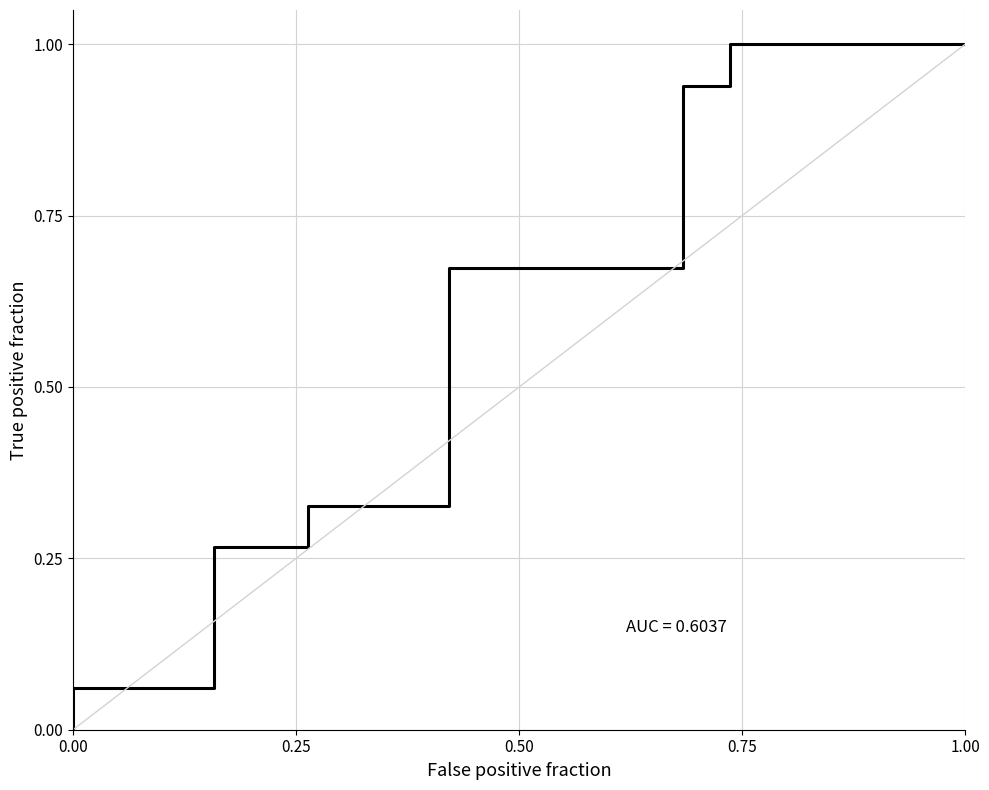

Count the number of categories in the chart.

22